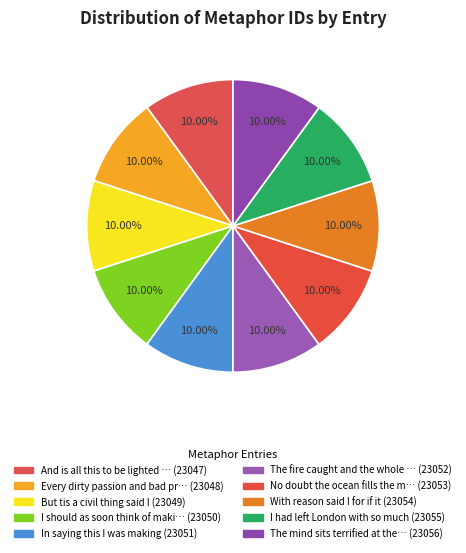

How many segments does this pie chart have?

10